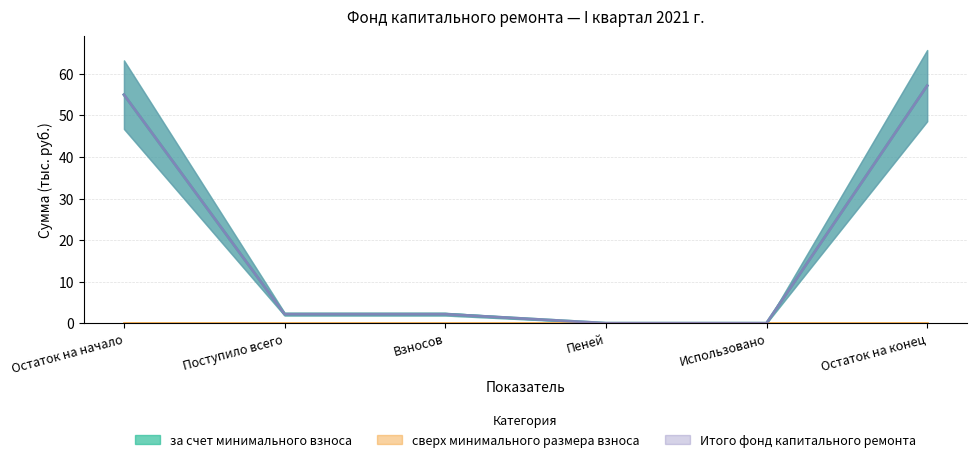

What is the highest value of the Итого фонд капитального ремонта series?

57.2